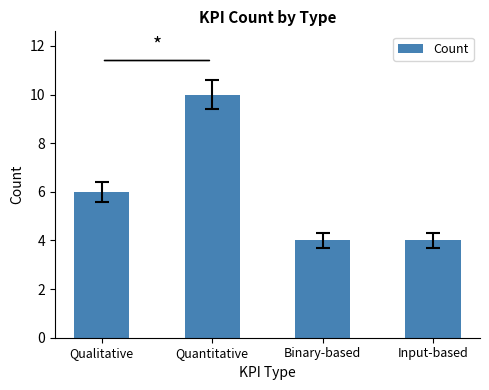

What is the ratio of the value at Binary-based to the value at Quantitative?

0.4